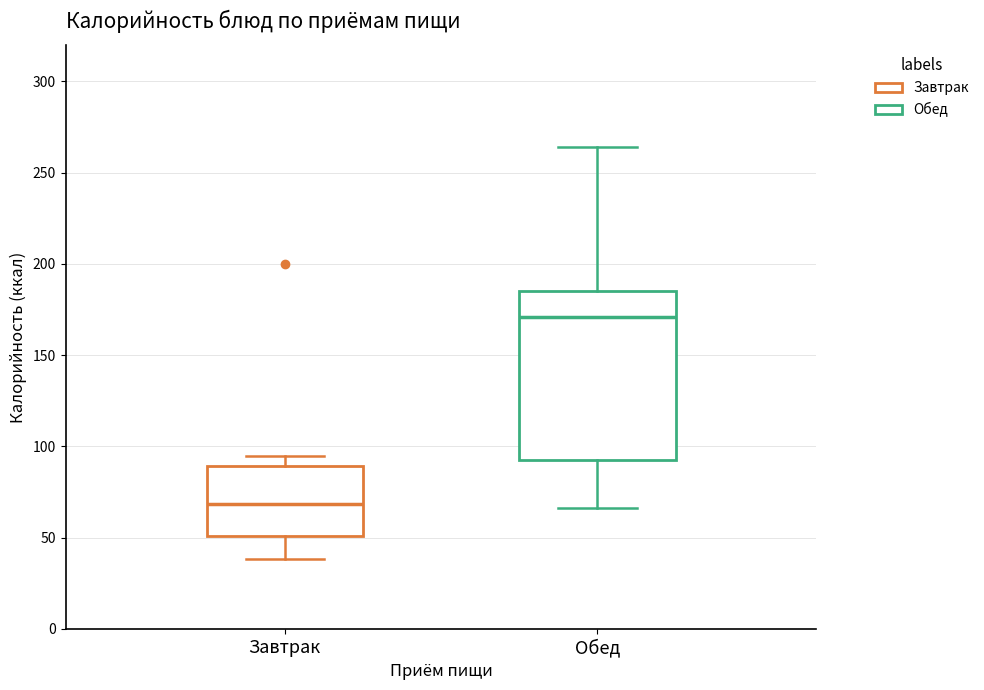

Reading left to right, transcribe this box plot: for each box, give where its median line is, the range the box spans, and where its two whiskers end, as read against the y-axis. The values are not printed on the chart, so give them approximately, as read against the axis.

Завтрак: median 70, box 50 to 90, whiskers 40 to 95
Обед: median 170, box 95 to 185, whiskers 65 to 265